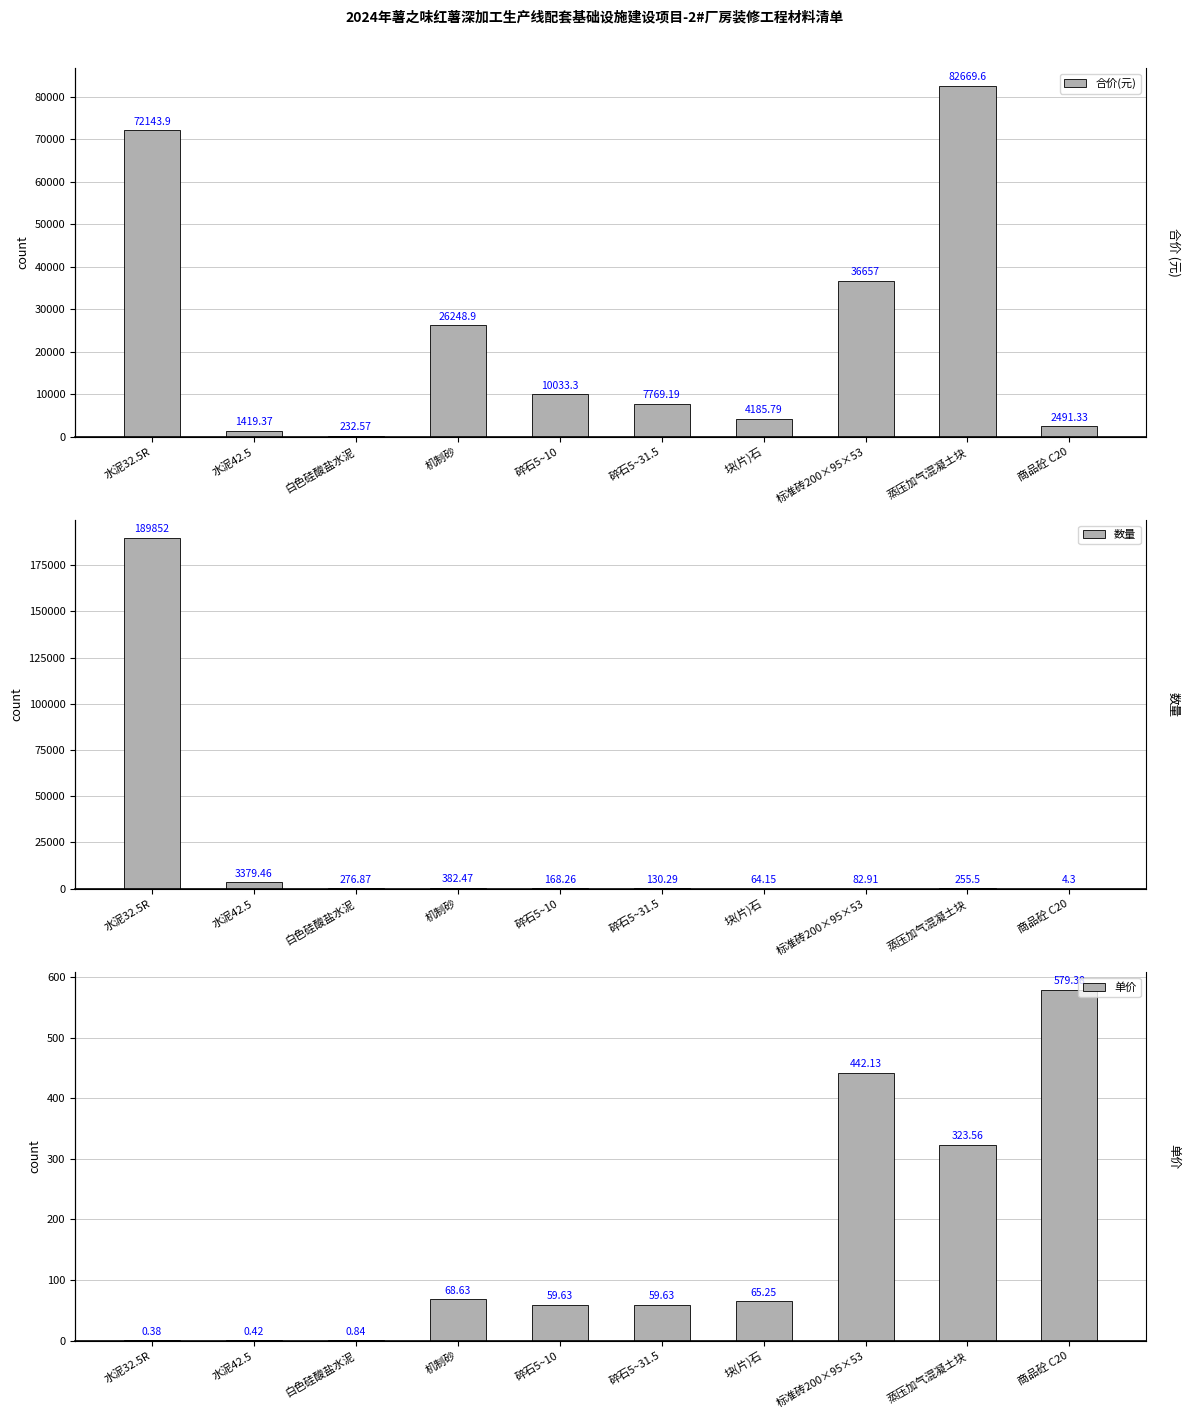

At 碎石5~10, list the series in order from largest to smallest.

合价(元), 数量, 单价